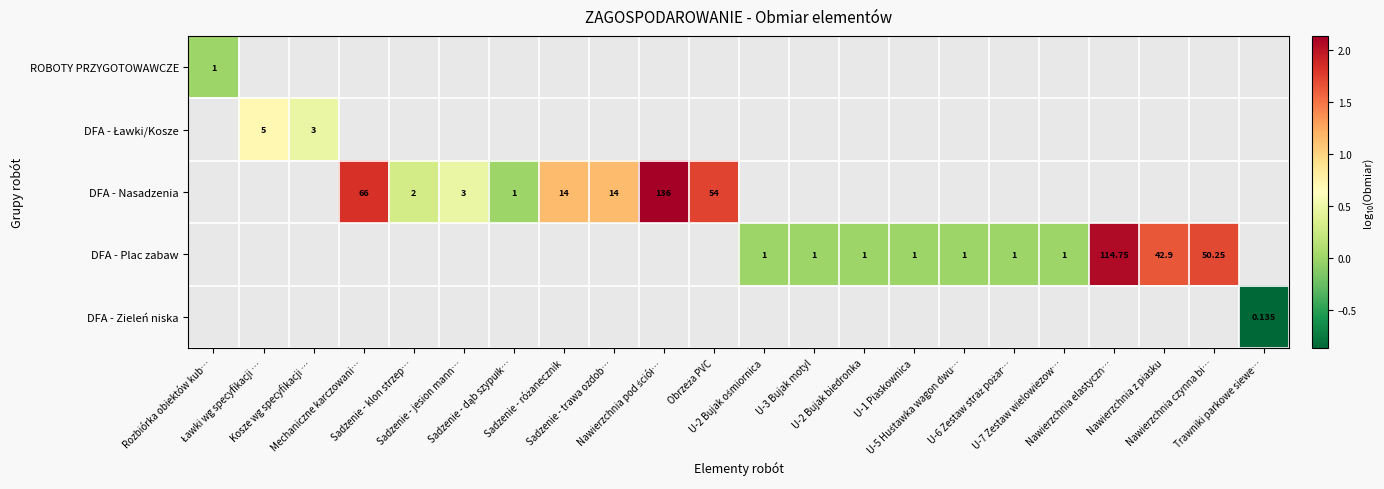

How many positive values does the DFA - Nasadzenia series have?

8